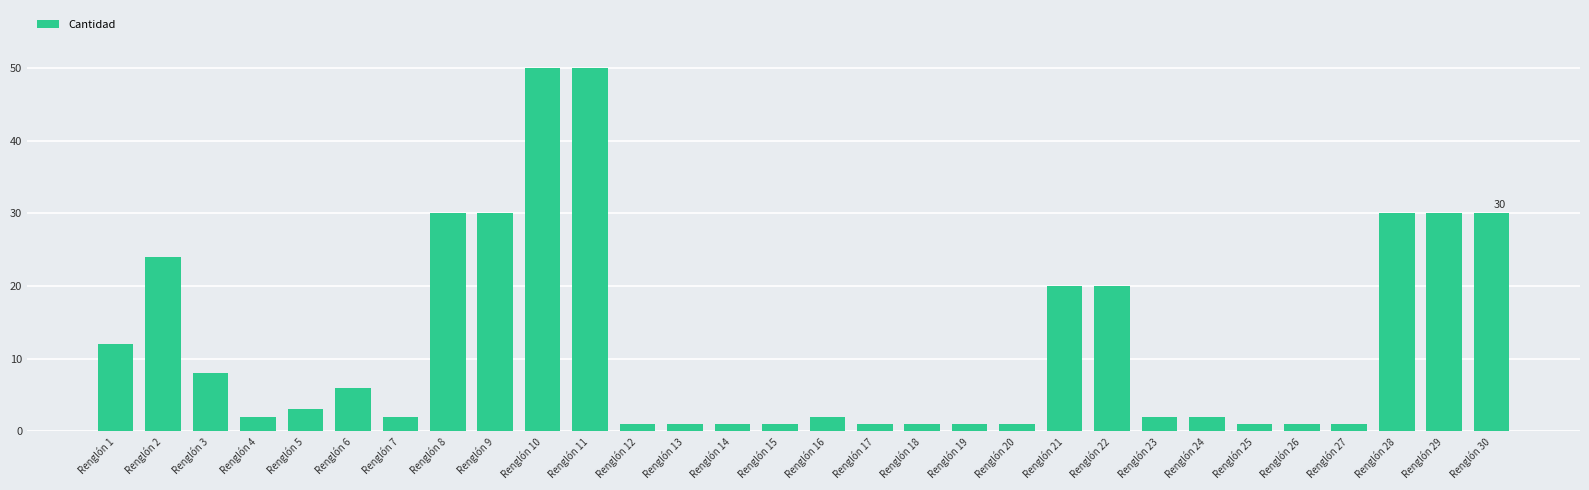

How many data points does each series have?

30